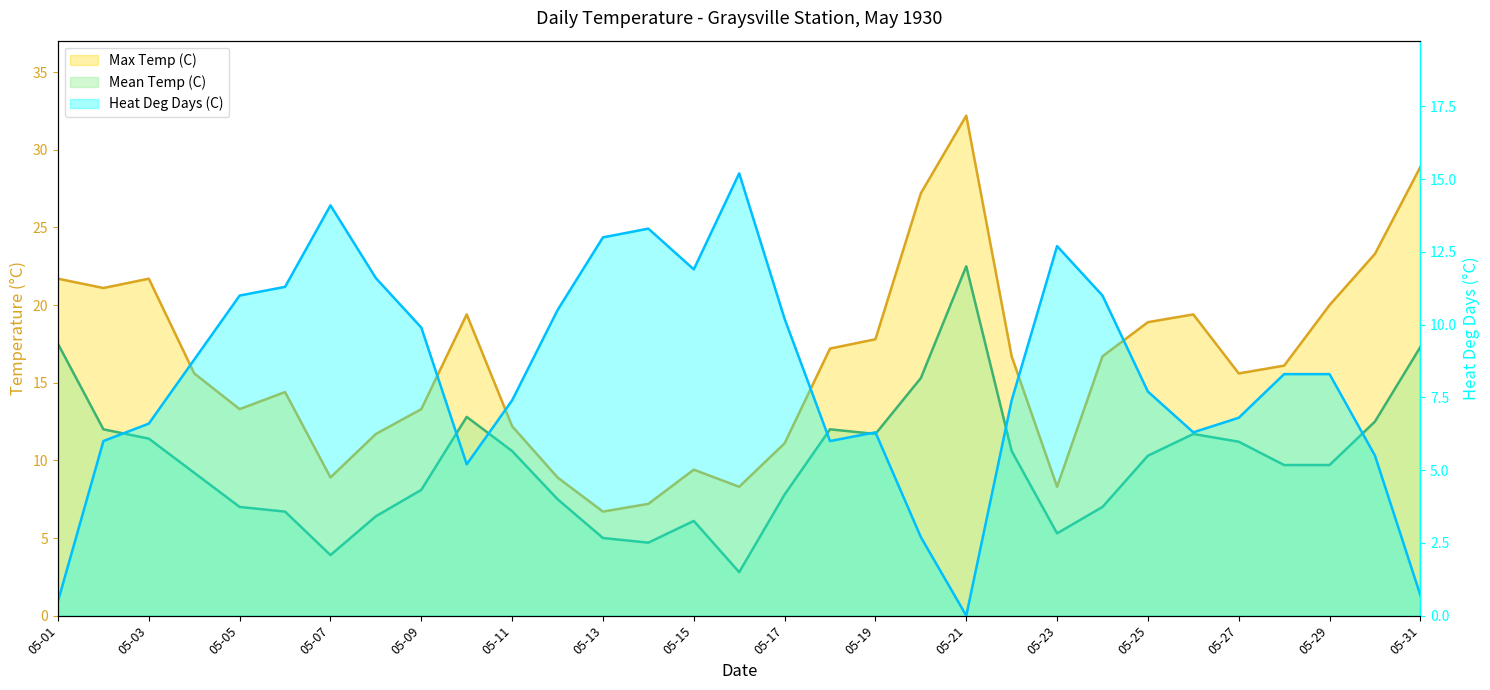

What is the value of the Max Temp (C) point at the 25th from the left?

18.9